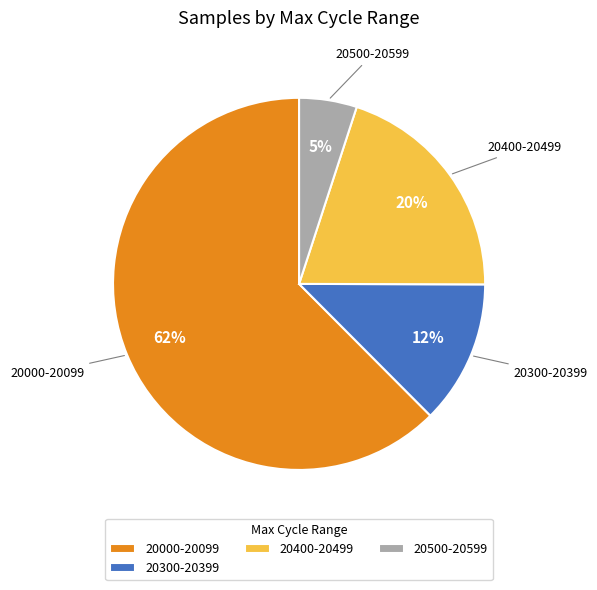

How many segments does this pie chart have?

4